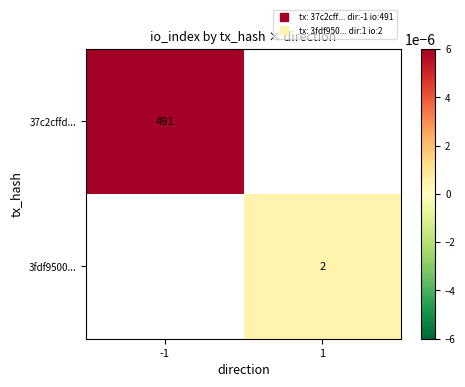

Between 1 and -1, which is larger?

-1